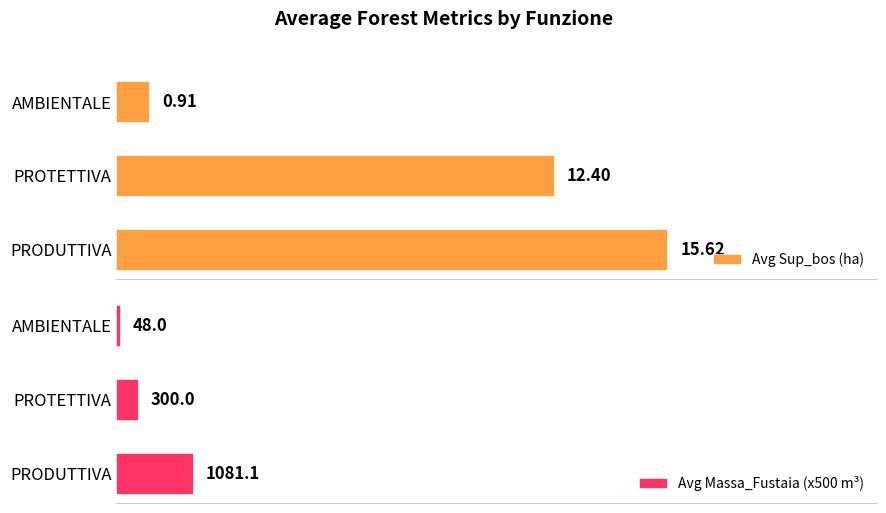

At which label does Avg Sup_bos (ha) reach its minimum?

AMBIENTALE